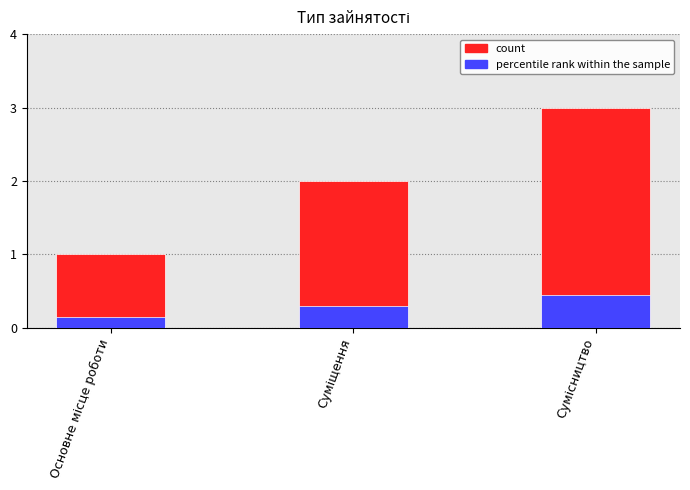

What is the average value of the Ідентифікатор (акцент) series?

0.3